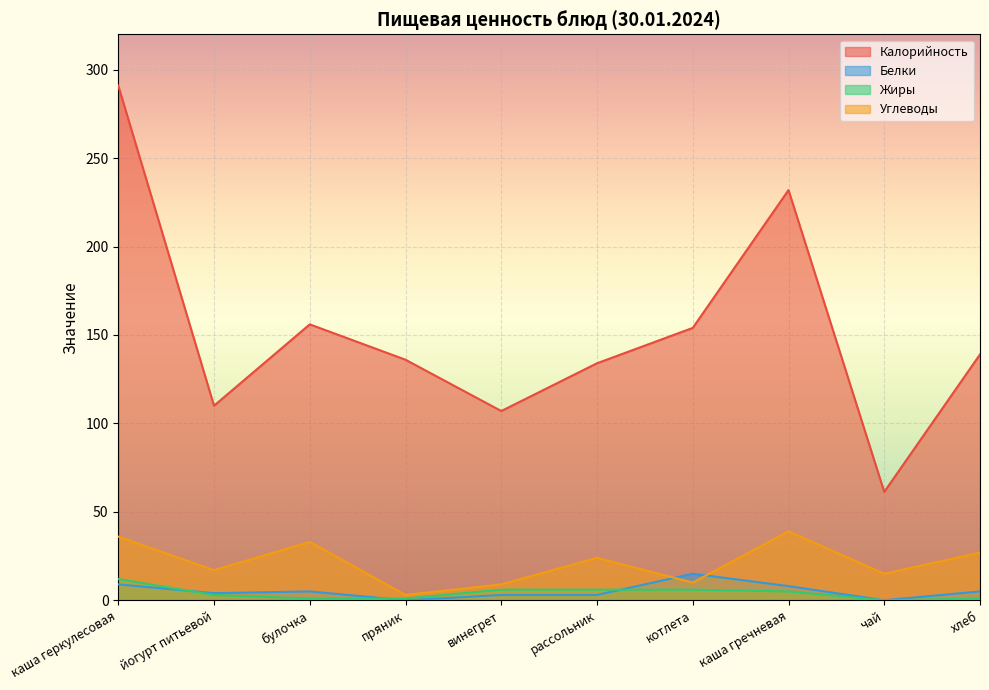

Which category has the highest value in the Белки series?

котлета